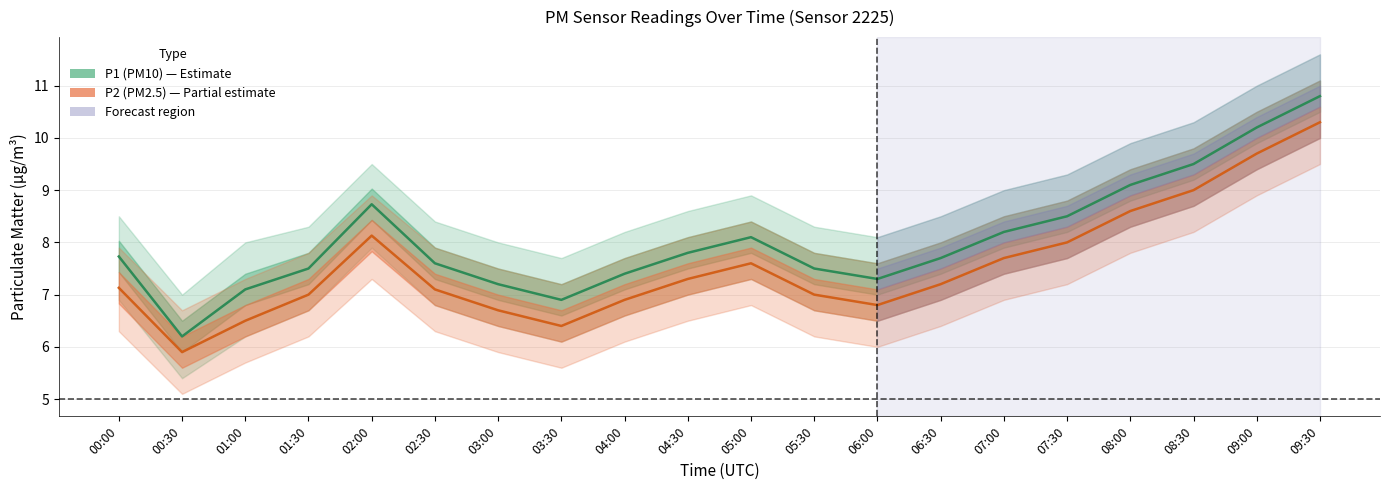

How many categories are shown in the chart?

20